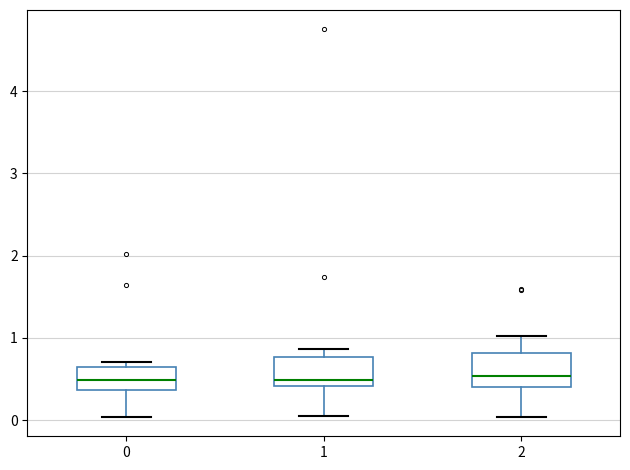

Reading left to right, read every box against the y-axis: the position of its median line, the range the box covers, and the ends of its whiskers. The values are not printed on the chart, so give them approximately, as read against the axis.

0: median 0.5, box 0.4 to 0.7, whiskers 0.0 to 0.7 (just above the box's upper edge)
1: median 0.5, box 0.4 to 0.8, whiskers 0.1 to 0.9
2: median 0.5, box 0.4 to 0.8, whiskers 0.0 to 1.0